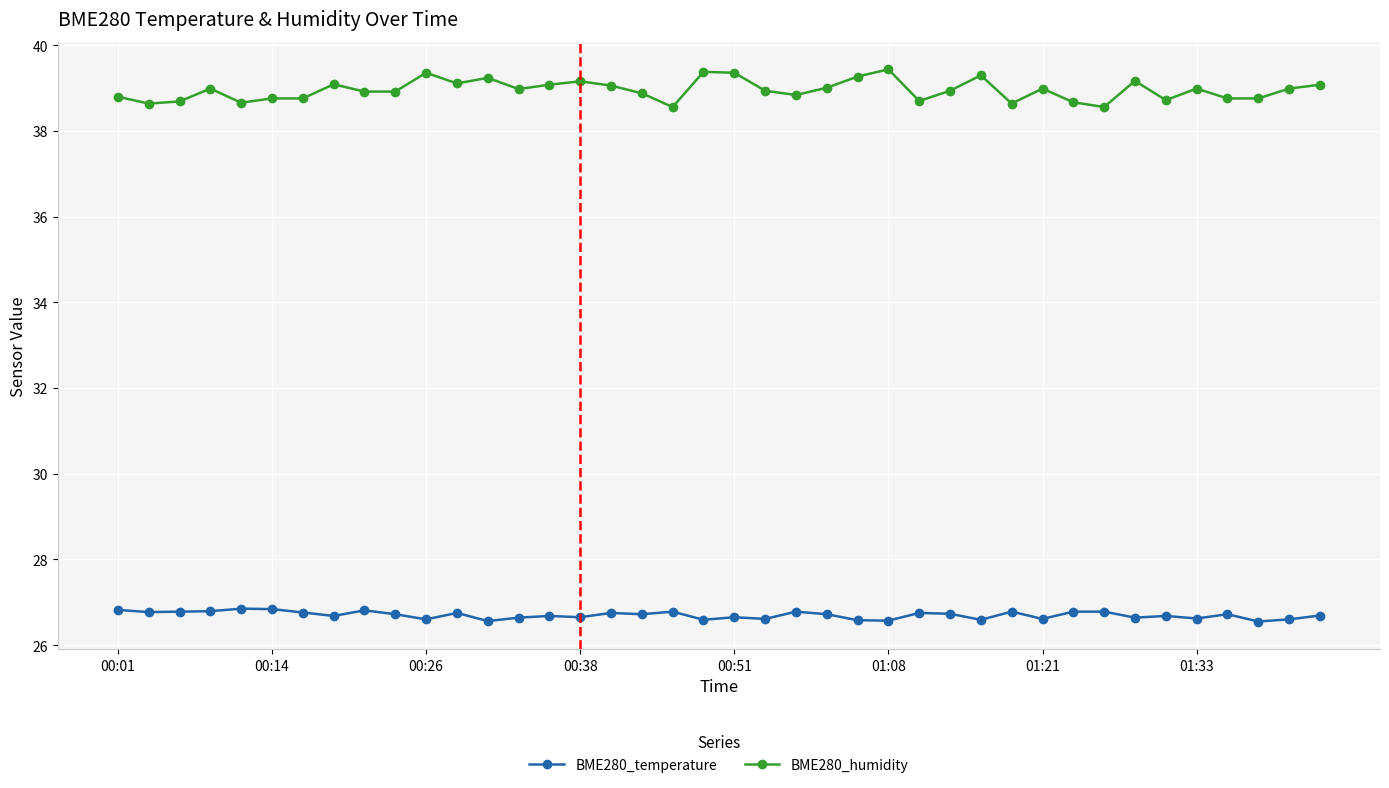

What is the value of the BME280_humidity point at the 17th from the left?

39.1